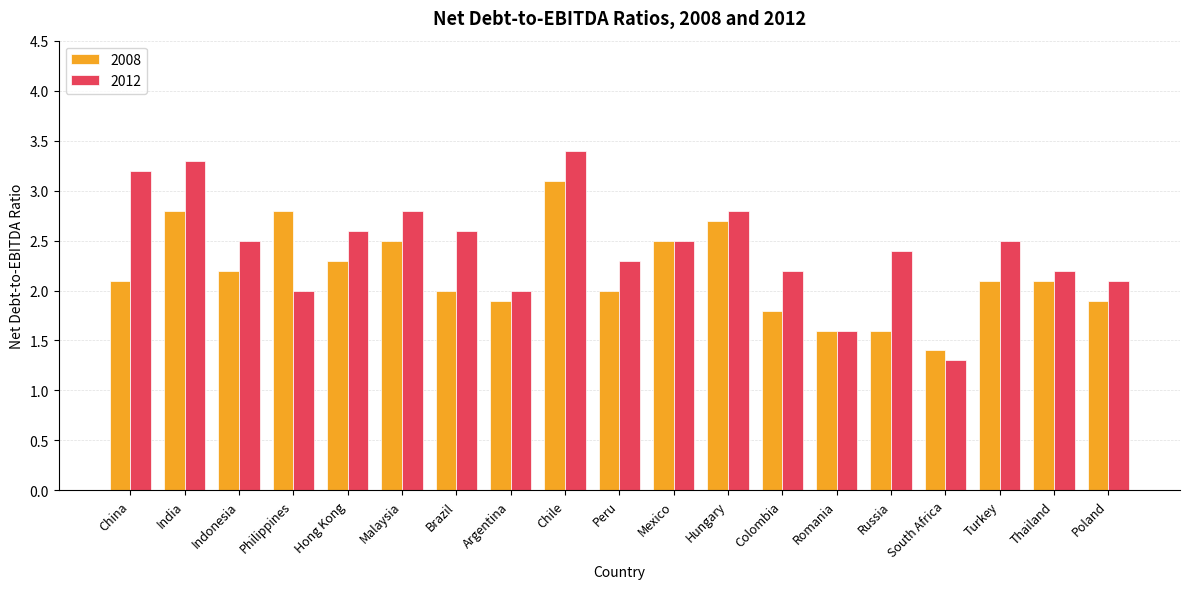

What is the label of the 11th bar from the right?

Chile